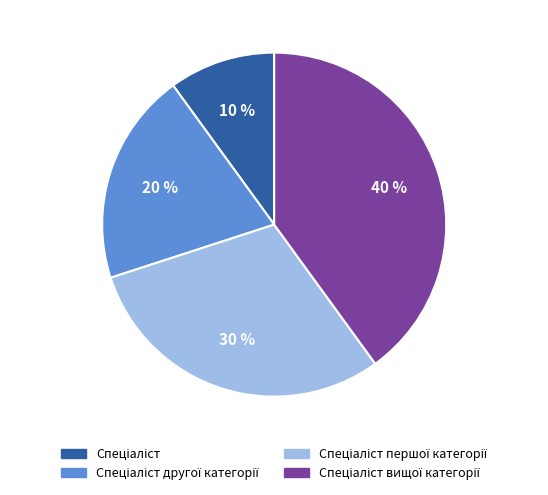

Is there a majority slice in this chart?

No